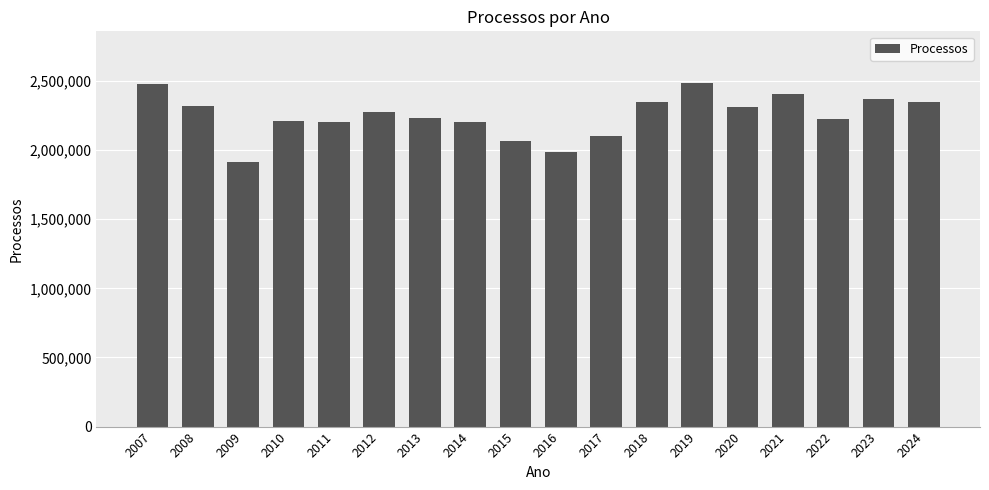

What is the greatest value displayed?

2485504